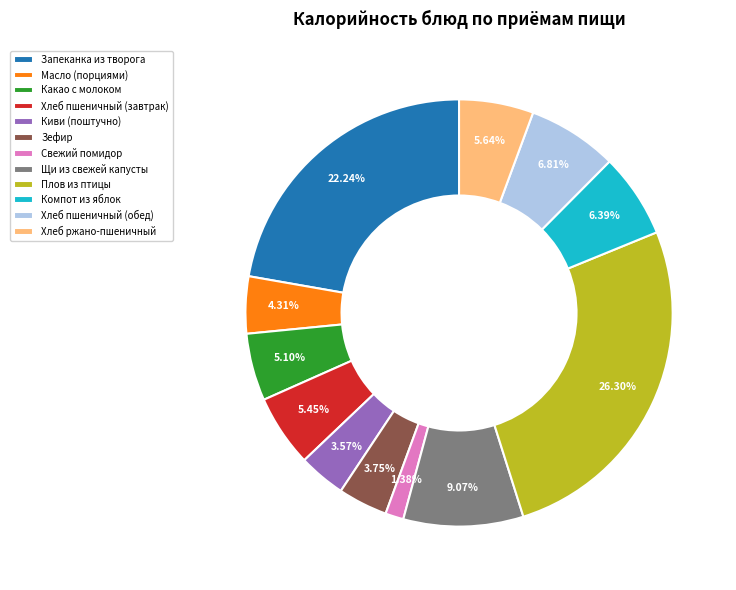

Which slice is the largest?

Плов из птицы